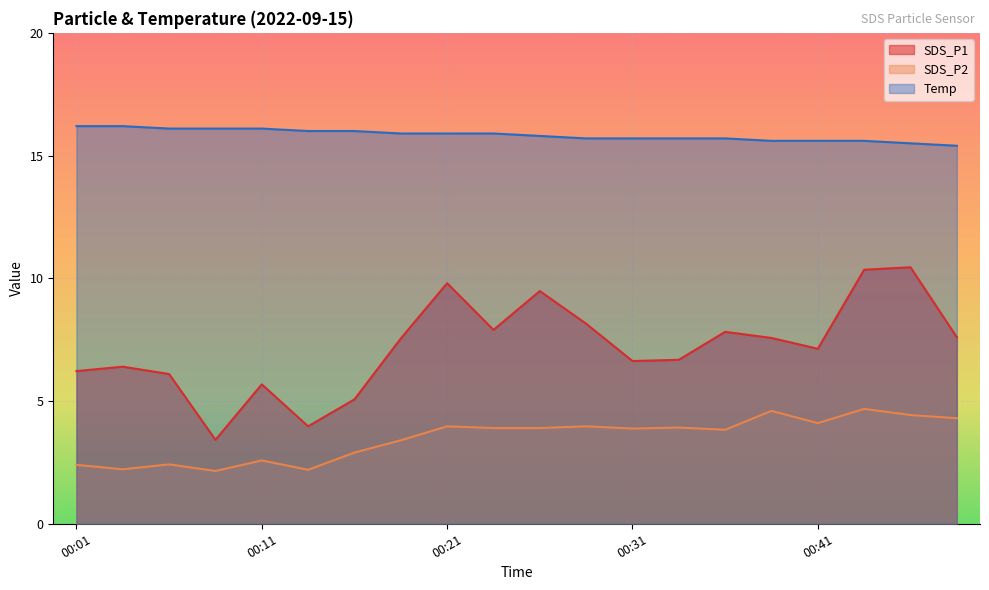

Rank the series by their average value, from highest to lowest.

Temp, SDS_P1, SDS_P2